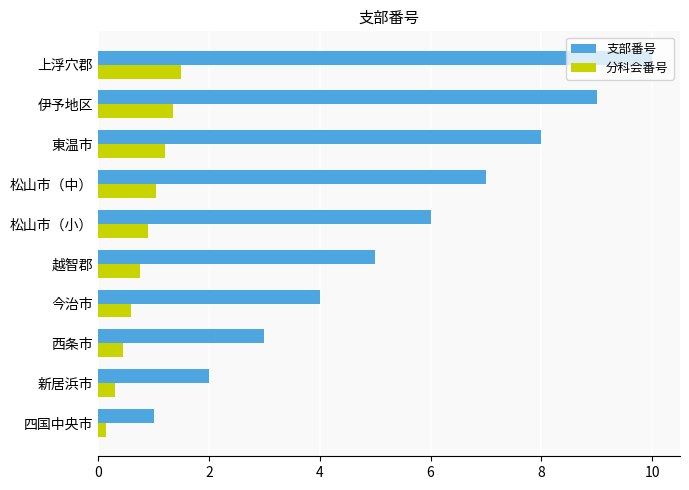

Is it true that 支部番号 equals 6.5 at 今治市?

False